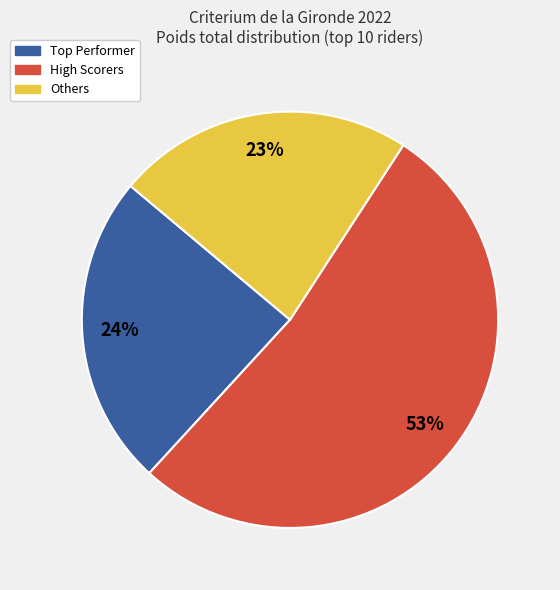

To the nearest percent, what is the average slice percentage?

33%